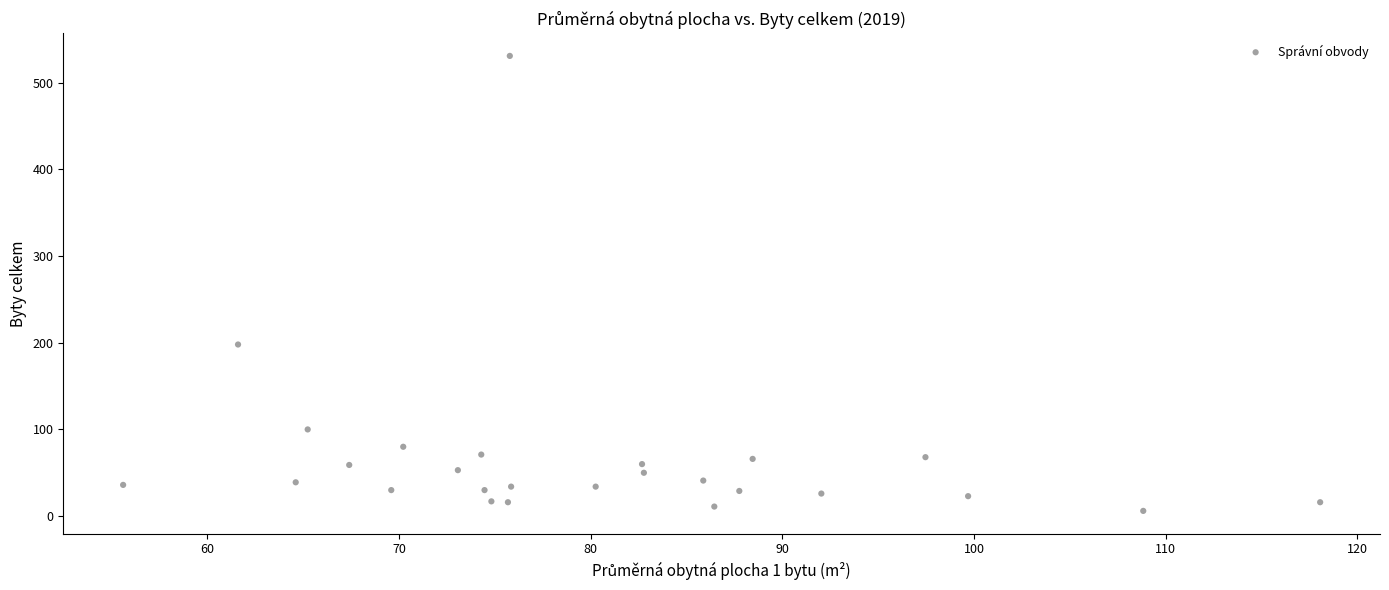

What Y value in the scatter plot is closest to 268?

198